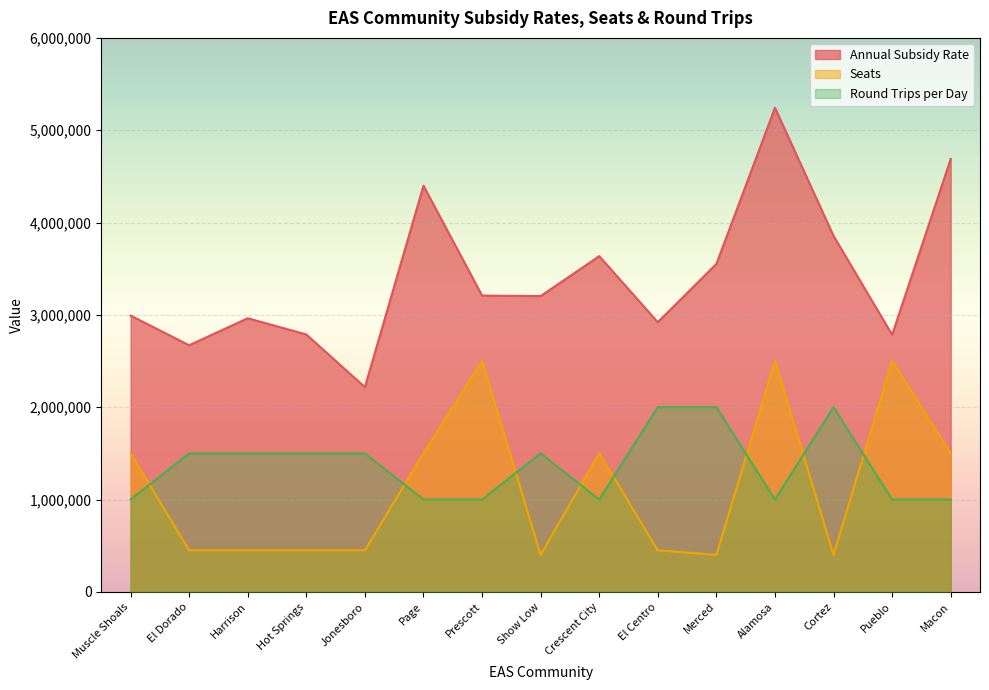

What is the greatest value displayed?

5242836